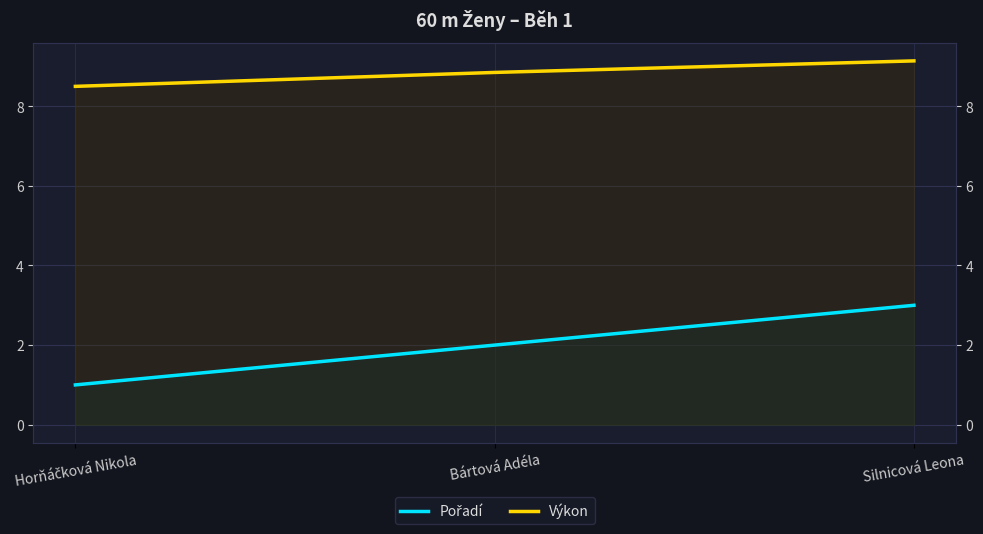

Does the chart display data point markers on the line(s)?

No